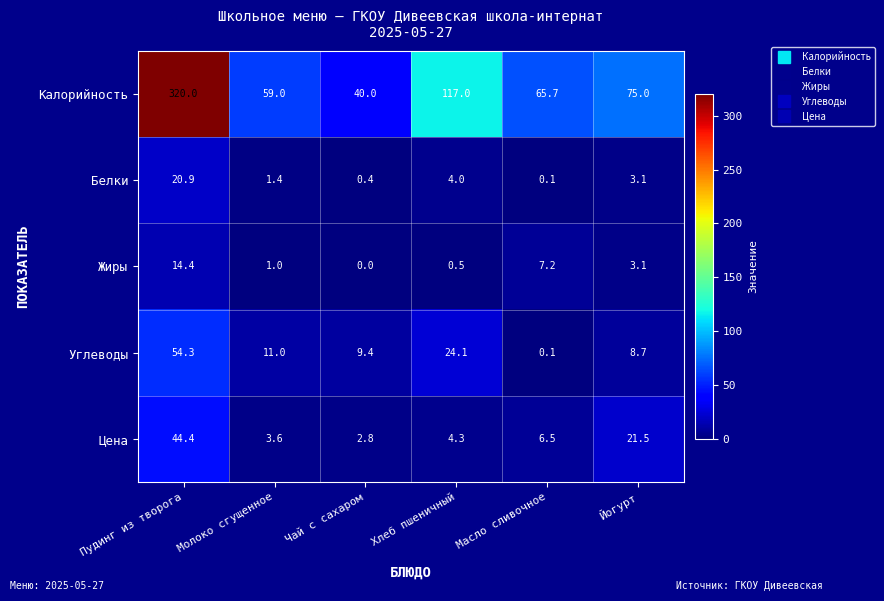

Rank the categories by Жиры value from lowest to highest.

Чай с сахаром, Хлеб пшеничный, Молоко сгущенное, Йогурт, Масло сливочное, Пудинг из творога